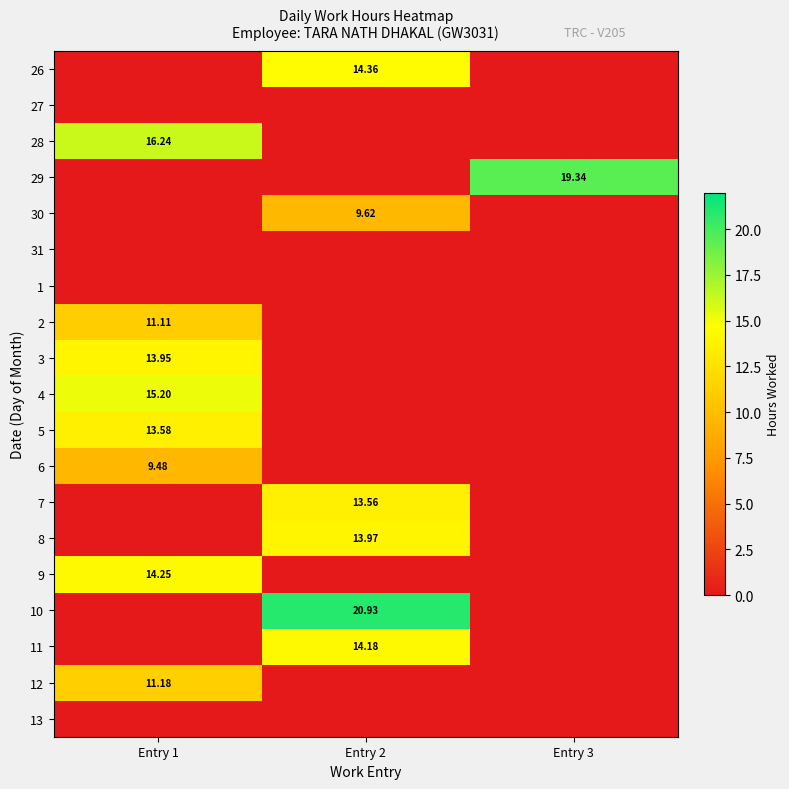

At which category is the sum across all series the highest?

Entry 1